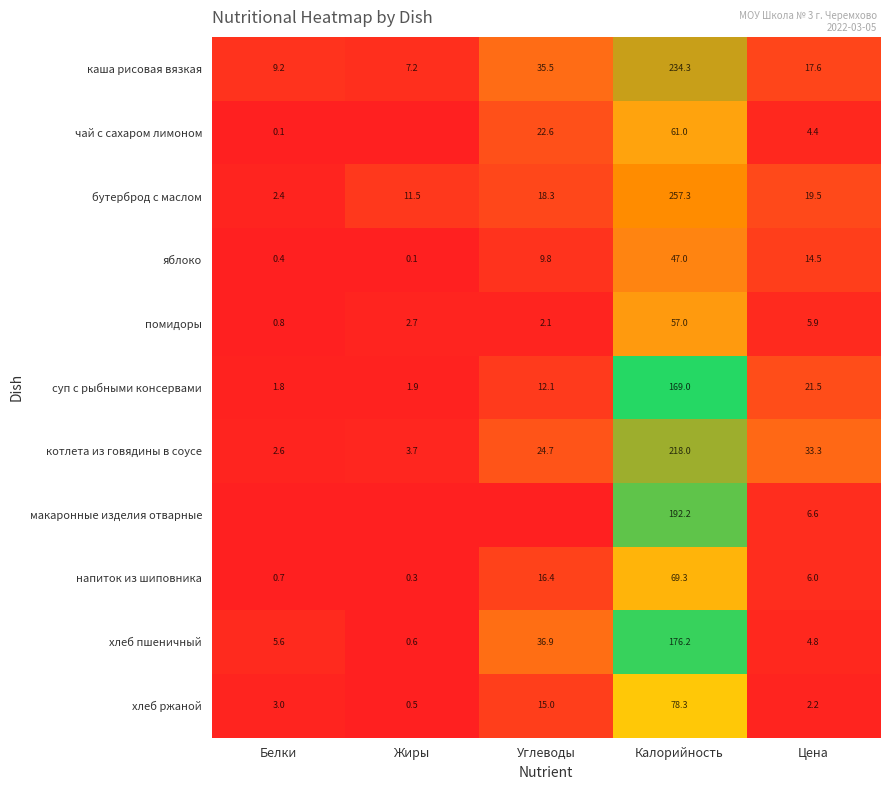

Between Калорийность and Углеводы, which is larger?

Калорийность